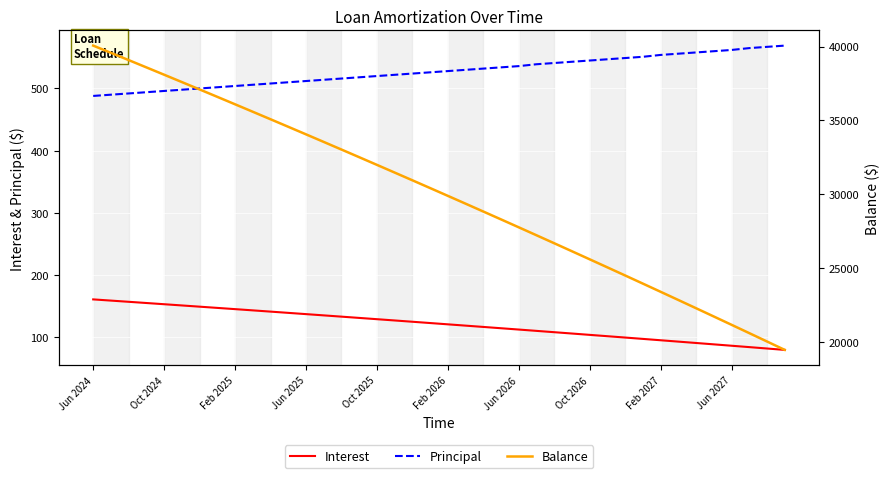

How many distinct data groups are displayed?

3